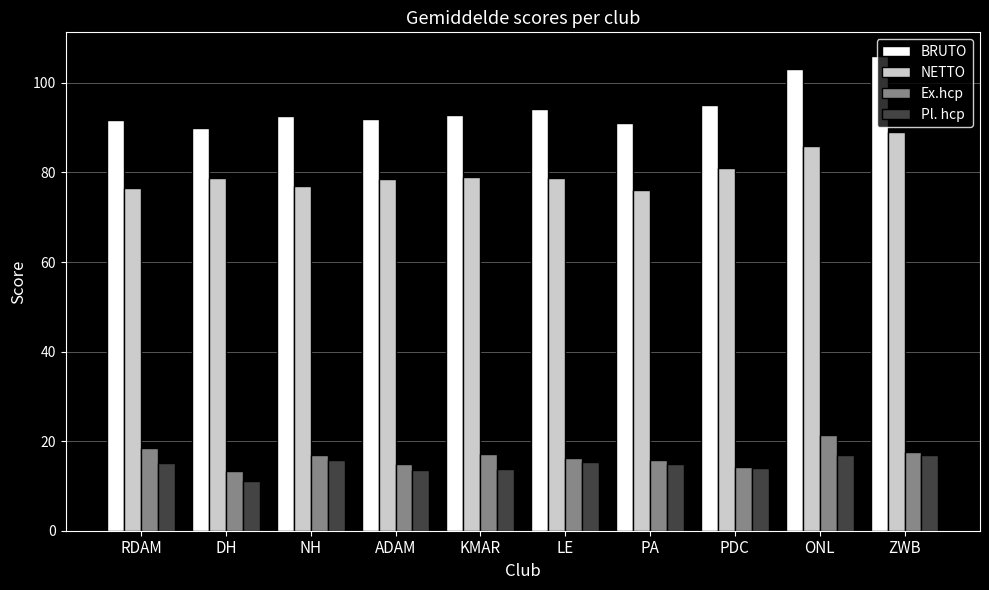

The Pl. hcp series shows 23.1 at NH. True or false?

False